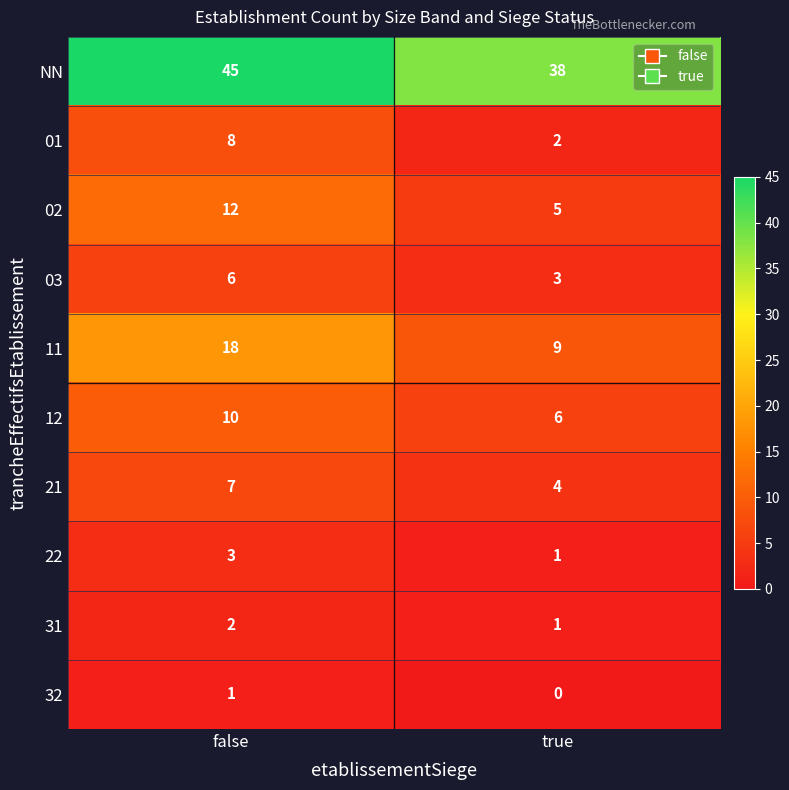

At false, list the series in order from smallest to largest.

32, 31, 22, 03, 21, 01, 12, 02, 11, NN